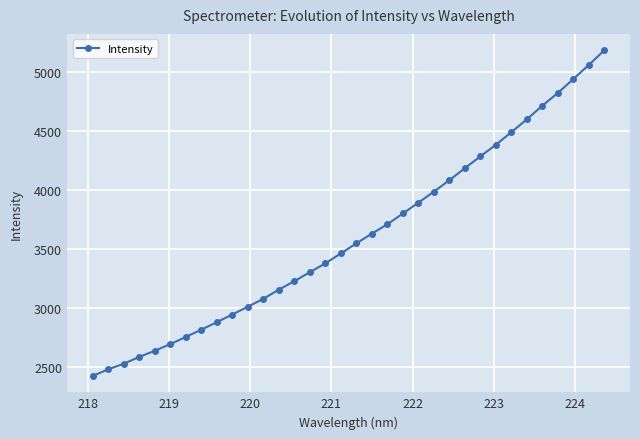

What is the value of the 20th point from the left?

3709.6